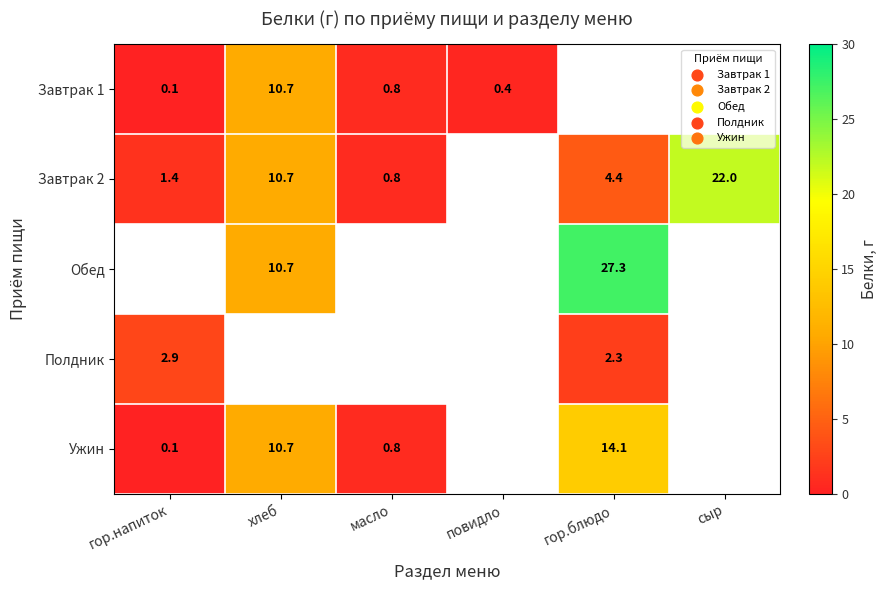

What is the difference between the Завтрак 1 values at гор.напиток and хлеб?

10.6